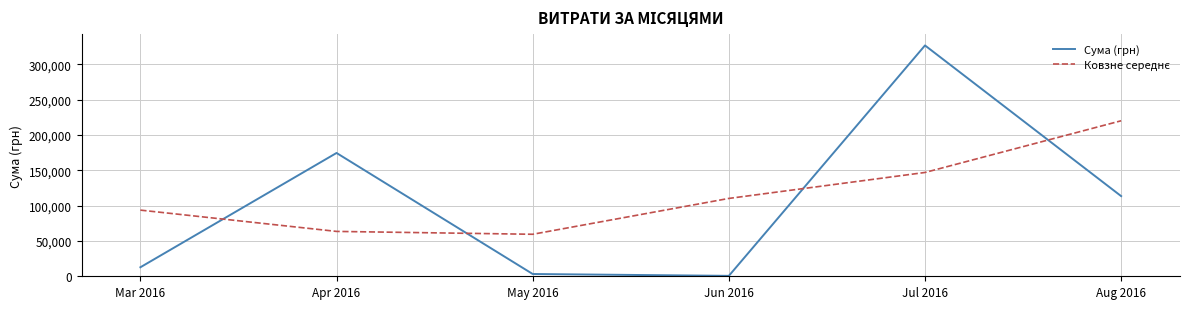

Which series has the widest spread of values?

Сума (грн)